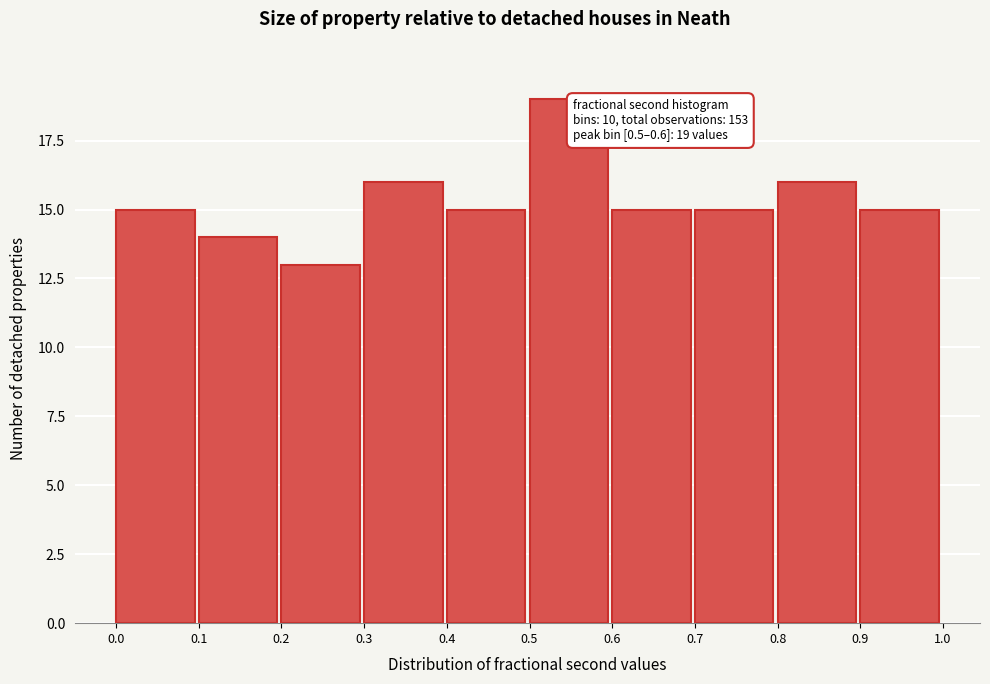

Which range on the x-axis has the tallest bar?

0.5 to 0.6